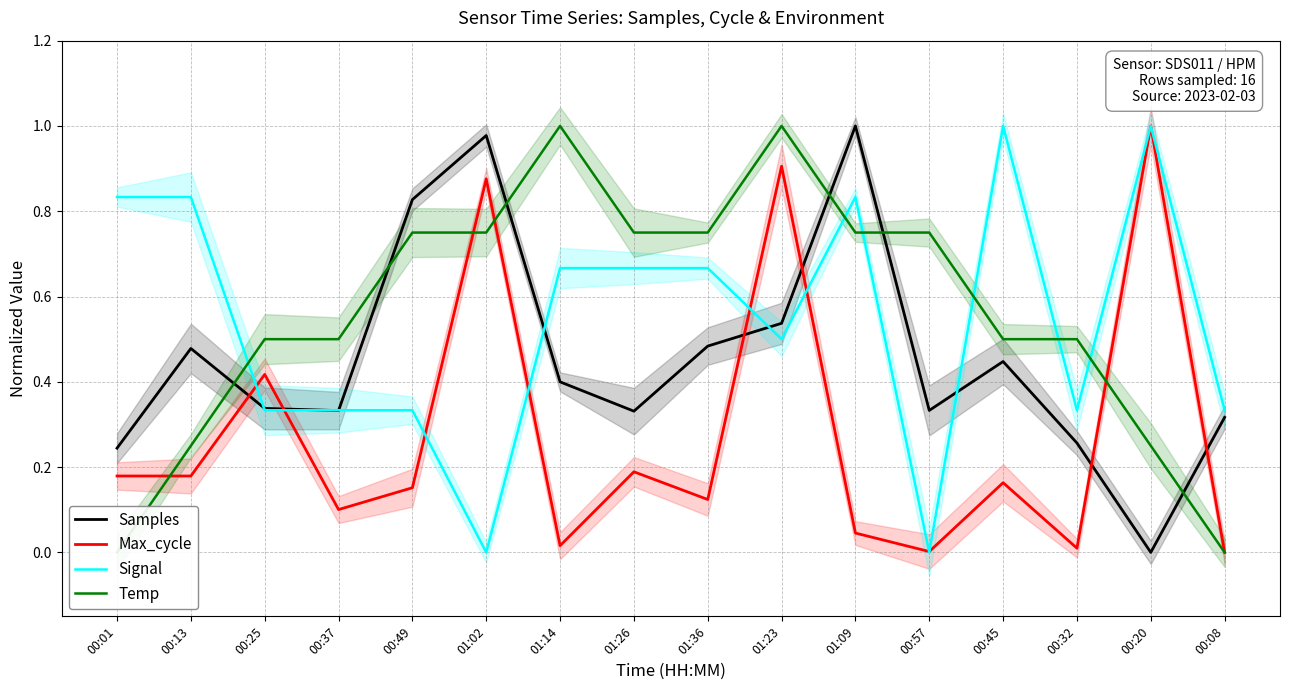

What is the label of the 14th point from the left?

00:32